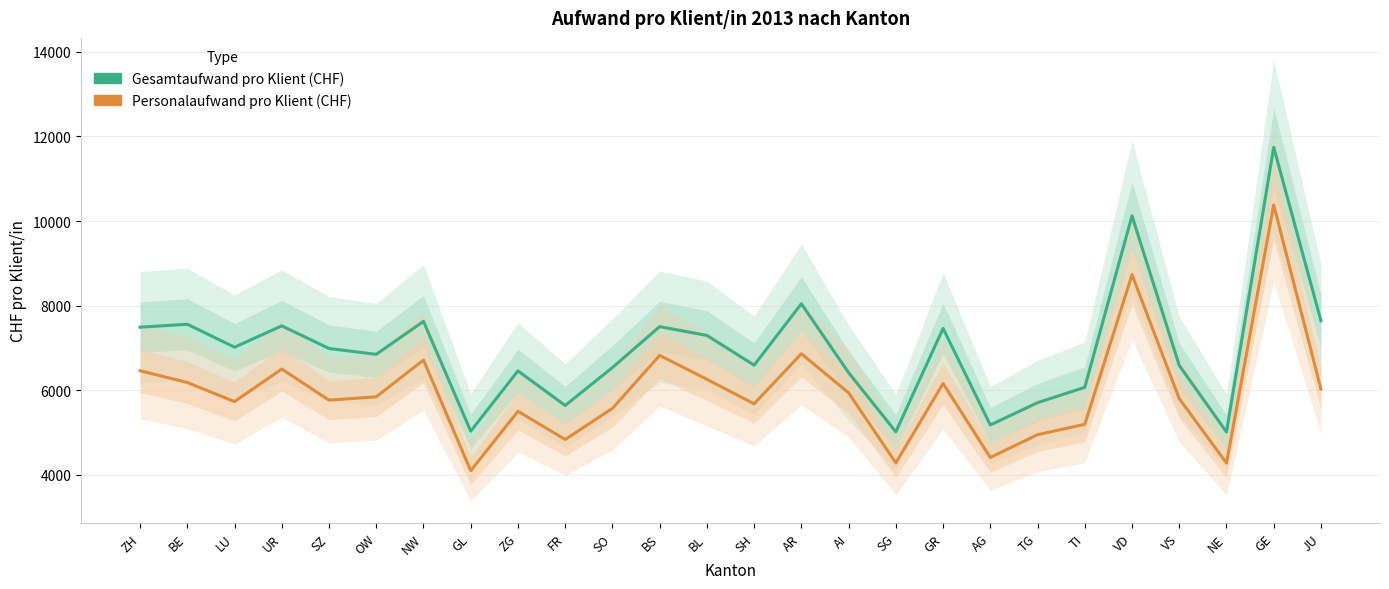

Which category has the lowest value in the Gesamtaufwand pro Klient (CHF) series?

NE